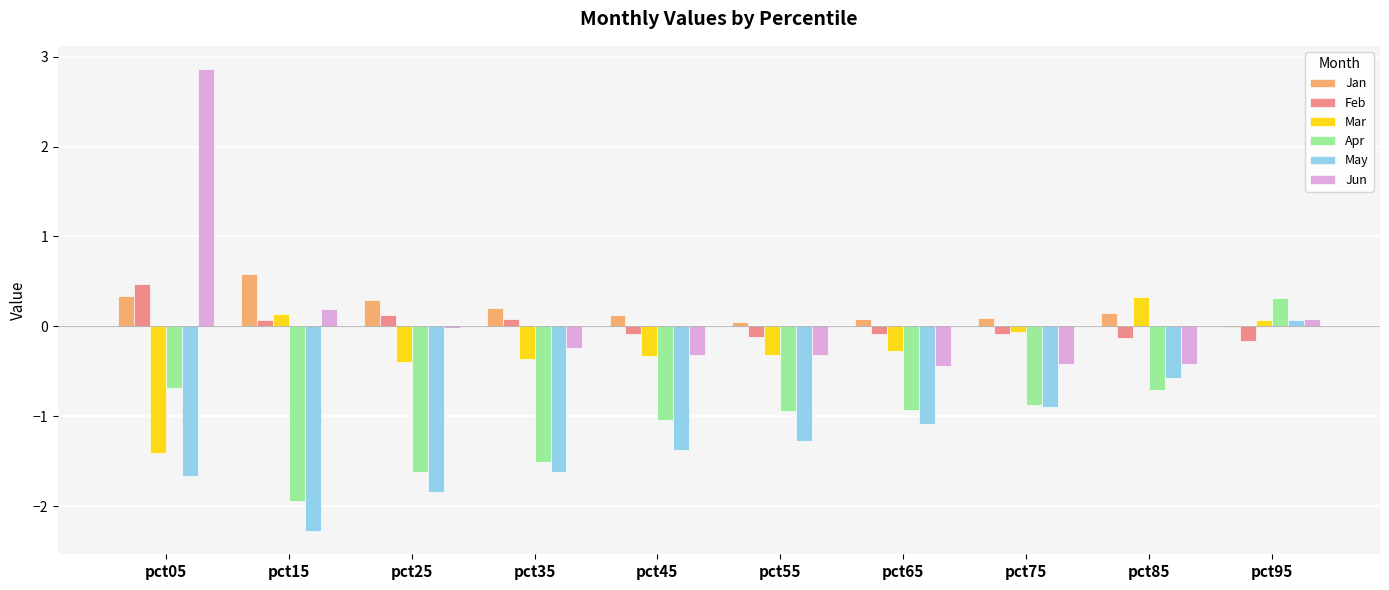

Which series has the largest range (max minus min)?

Jun